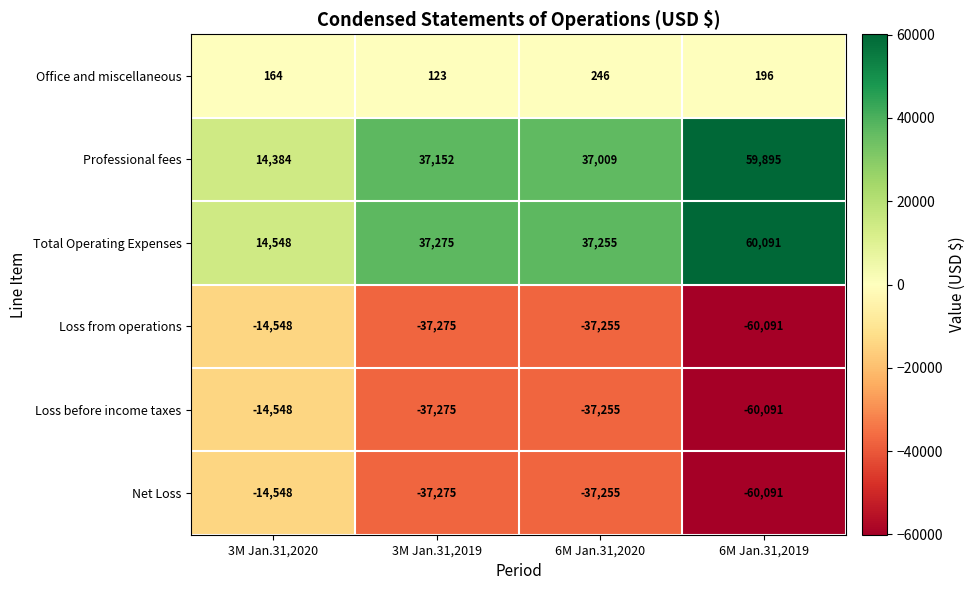

The value of Office and miscellaneous at 6M Jan.31,2020 is 142. True or false?

False